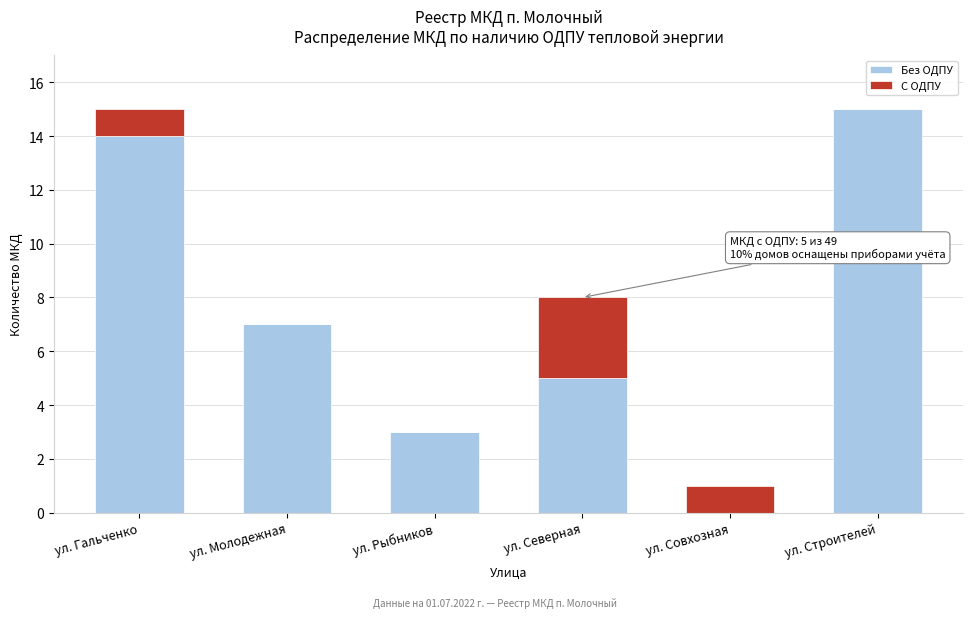

Reading left to right, list the values for the Без ОДПУ series.

ул. Гальченко=14	ул. Молодежная=7	ул. Рыбников=3	ул. Северная=5	ул. Совхозная=0	ул. Строителей=15